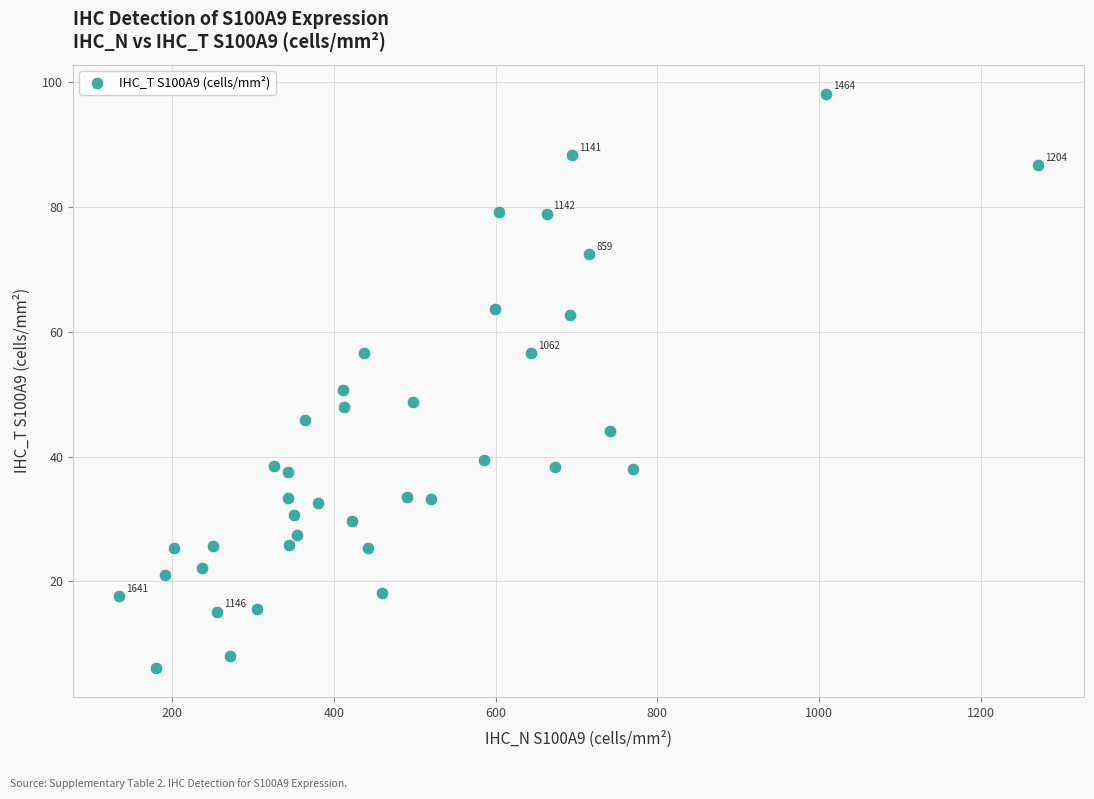

What Y value in the scatter plot is closest to 52?

50.6